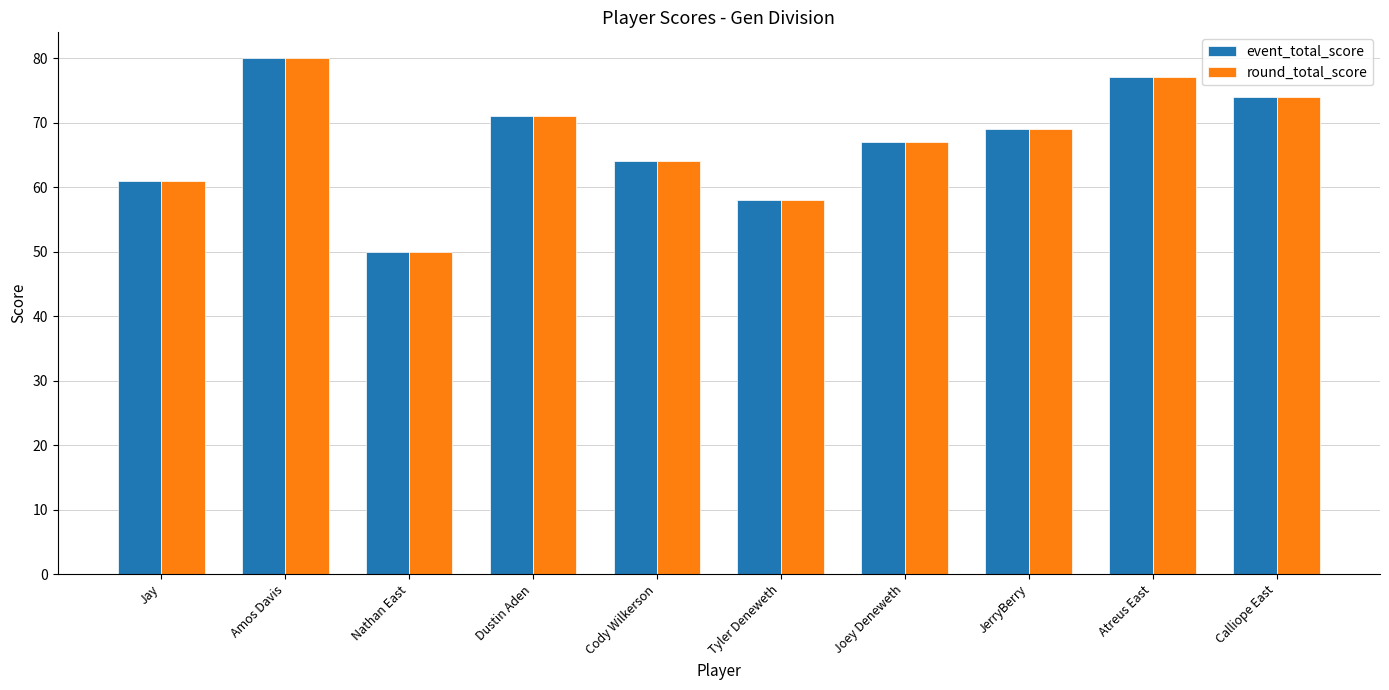

Where is event_total_score nearest to the value 65?

Cody Wilkerson